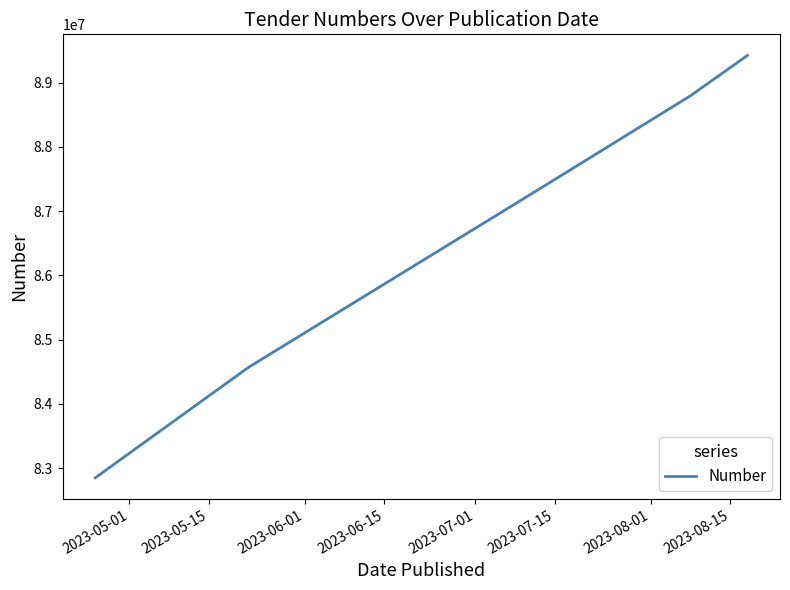

True or false: there are more than 1 points higher than both neighbors.

False